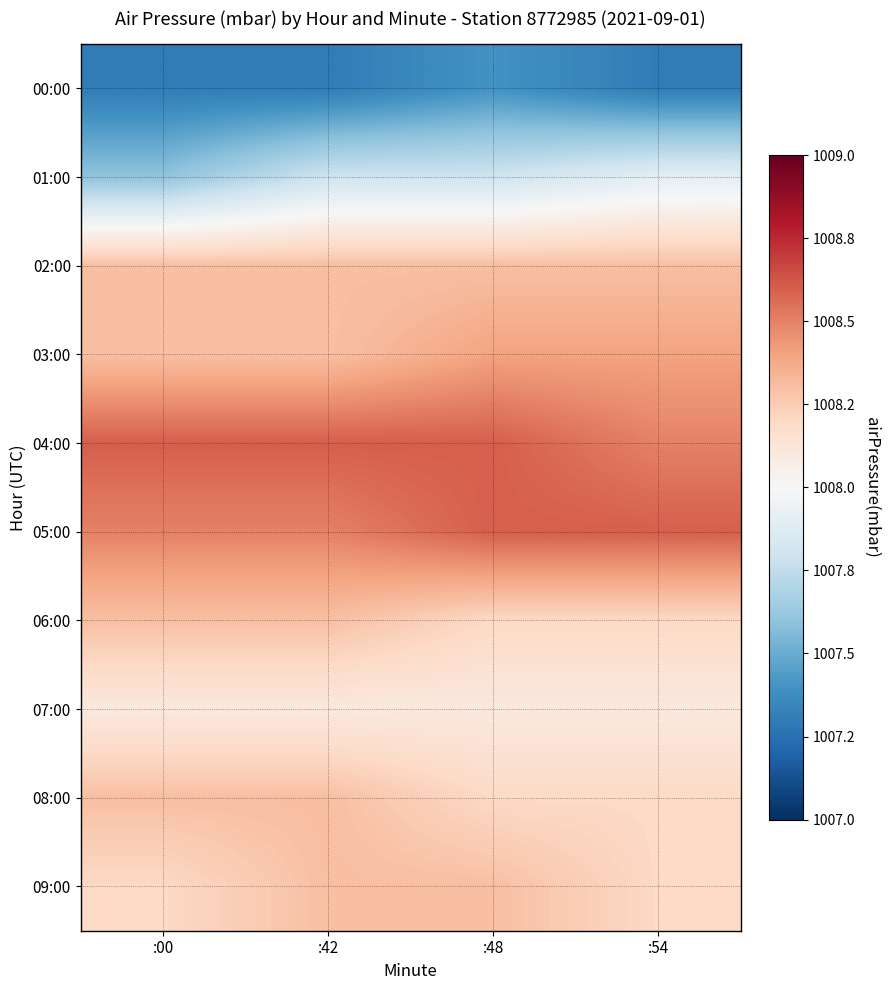

Which label corresponds to the smallest value in the chart?

:00